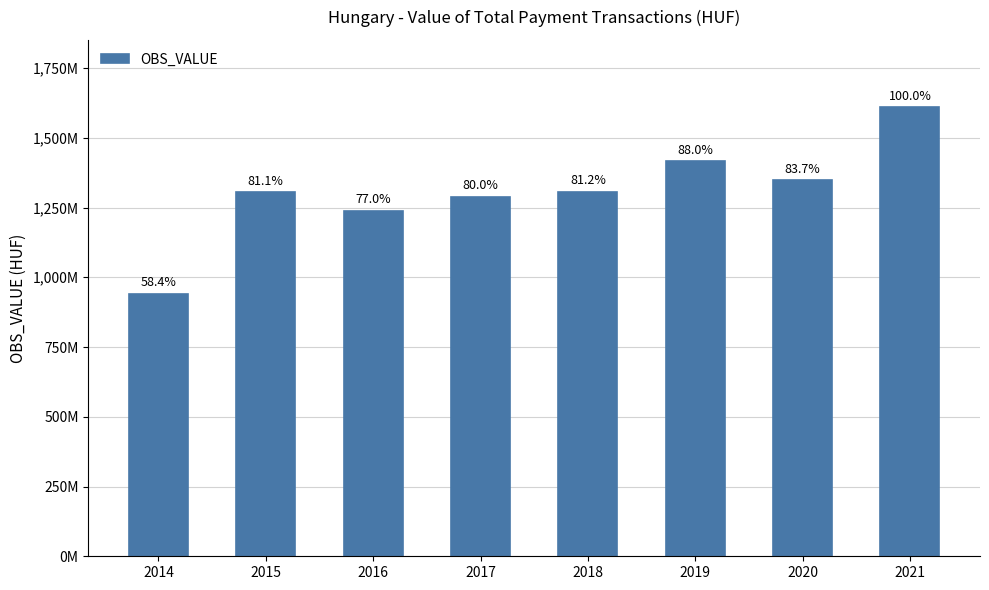

Does the chart contain any negative values?

No